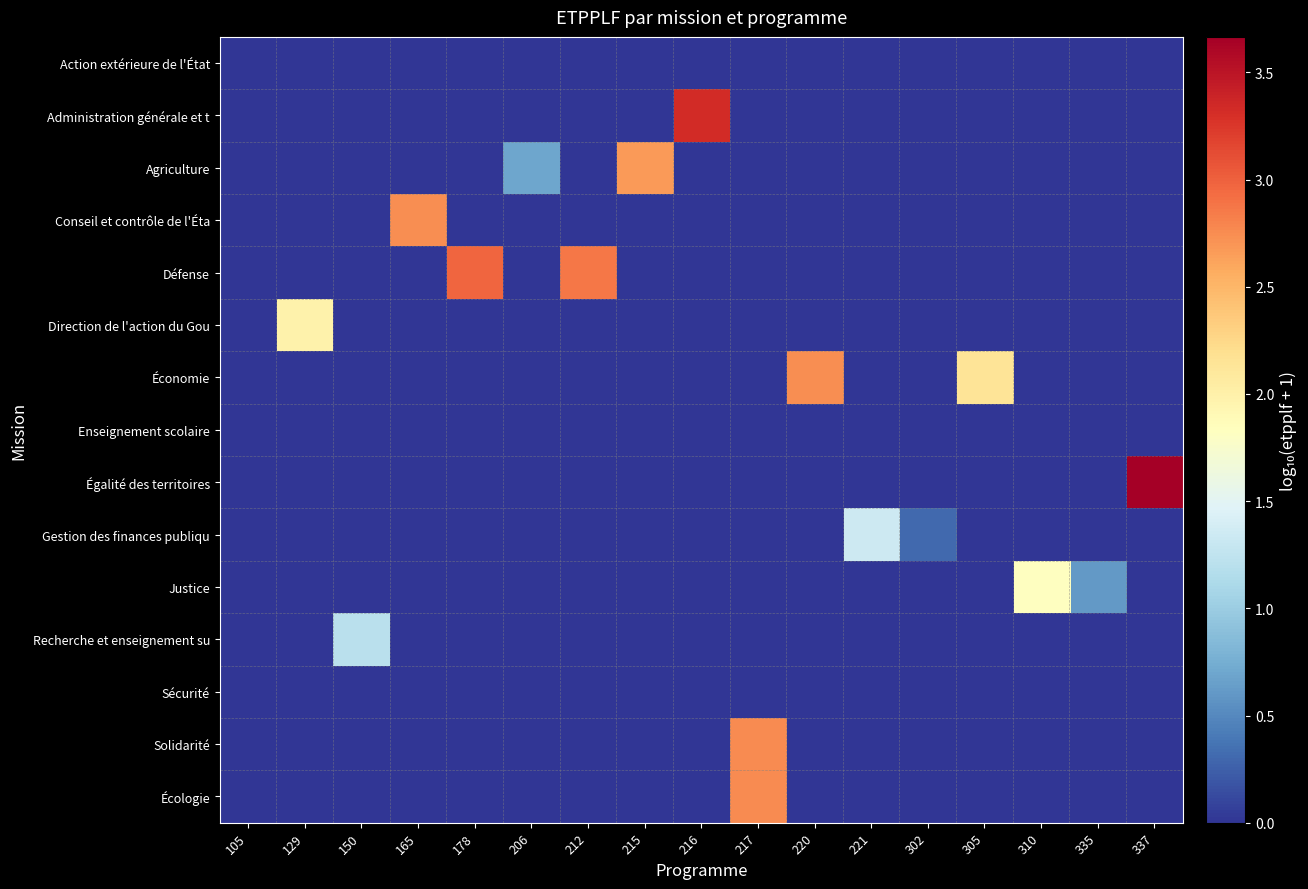

Reading right to left, extract all data points from this chart.

Action extérieure de l'État: 337=0.0	335=0.0	310=0.0	305=0.0	302=0.0	221=0.0	220=0.0	217=0.0	216=0.0	215=0.0	212=0.0	206=0.0	178=0.0	165=0.0	150=0.0	129=0.0	105=0.0
Administration générale et t: 337=0.0	335=0.0	310=0.0	305=0.0	302=0.0	221=0.0	220=0.0	217=0.0	216=3.3	215=0.0	212=0.0	206=0.0	178=0.0	165=0.0	150=0.0	129=0.0	105=0.0
Agriculture: 337=0.0	335=0.0	310=0.0	305=0.0	302=0.0	221=0.0	220=0.0	217=0.0	216=0.0	215=2.7	212=0.0	206=0.7	178=0.0	165=0.0	150=0.0	129=0.0	105=0.0
Conseil et contrôle de l'Éta: 337=0.0	335=0.0	310=0.0	305=0.0	302=0.0	221=0.0	220=0.0	217=0.0	216=0.0	215=0.0	212=0.0	206=0.0	178=0.0	165=2.7	150=0.0	129=0.0	105=0.0
Défense: 337=0.0	335=0.0	310=0.0	305=0.0	302=0.0	221=0.0	220=0.0	217=0.0	216=0.0	215=0.0	212=2.9	206=0.0	178=3.0	165=0.0	150=0.0	129=0.0	105=0.0
Direction de l'action du Gou: 337=0.0	335=0.0	310=0.0	305=0.0	302=0.0	221=0.0	220=0.0	217=0.0	216=0.0	215=0.0	212=0.0	206=0.0	178=0.0	165=0.0	150=0.0	129=2.0	105=0.0
Économie: 337=0.0	335=0.0	310=0.0	305=2.1	302=0.0	221=0.0	220=2.7	217=0.0	216=0.0	215=0.0	212=0.0	206=0.0	178=0.0	165=0.0	150=0.0	129=0.0	105=0.0
Enseignement scolaire: 337=0.0	335=0.0	310=0.0	305=0.0	302=0.0	221=0.0	220=0.0	217=0.0	216=0.0	215=0.0	212=0.0	206=0.0	178=0.0	165=0.0	150=0.0	129=0.0	105=0.0
Égalité des territoires: 337=3.7	335=0.0	310=0.0	305=0.0	302=0.0	221=0.0	220=0.0	217=0.0	216=0.0	215=0.0	212=0.0	206=0.0	178=0.0	165=0.0	150=0.0	129=0.0	105=0.0
Gestion des finances publiqu: 337=0.0	335=0.0	310=0.0	305=0.0	302=0.3	221=1.3	220=0.0	217=0.0	216=0.0	215=0.0	212=0.0	206=0.0	178=0.0	165=0.0	150=0.0	129=0.0	105=0.0
Justice: 337=0.0	335=0.6	310=1.8	305=0.0	302=0.0	221=0.0	220=0.0	217=0.0	216=0.0	215=0.0	212=0.0	206=0.0	178=0.0	165=0.0	150=0.0	129=0.0	105=0.0
Recherche et enseignement su: 337=0.0	335=0.0	310=0.0	305=0.0	302=0.0	221=0.0	220=0.0	217=0.0	216=0.0	215=0.0	212=0.0	206=0.0	178=0.0	165=0.0	150=1.2	129=0.0	105=0.0
Sécurité: 337=0.0	335=0.0	310=0.0	305=0.0	302=0.0	221=0.0	220=0.0	217=0.0	216=0.0	215=0.0	212=0.0	206=0.0	178=0.0	165=0.0	150=0.0	129=0.0	105=0.0
Solidarité: 337=0.0	335=0.0	310=0.0	305=0.0	302=0.0	221=0.0	220=0.0	217=2.8	216=0.0	215=0.0	212=0.0	206=0.0	178=0.0	165=0.0	150=0.0	129=0.0	105=0.0
Écologie: 337=0.0	335=0.0	310=0.0	305=0.0	302=0.0	221=0.0	220=0.0	217=2.8	216=0.0	215=0.0	212=0.0	206=0.0	178=0.0	165=0.0	150=0.0	129=0.0	105=0.0